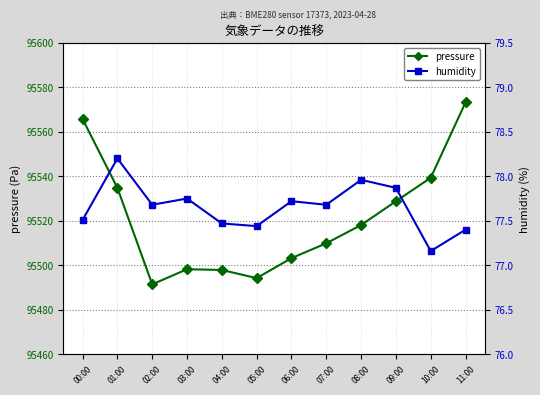

Which series has the largest total across all categories?

pressure